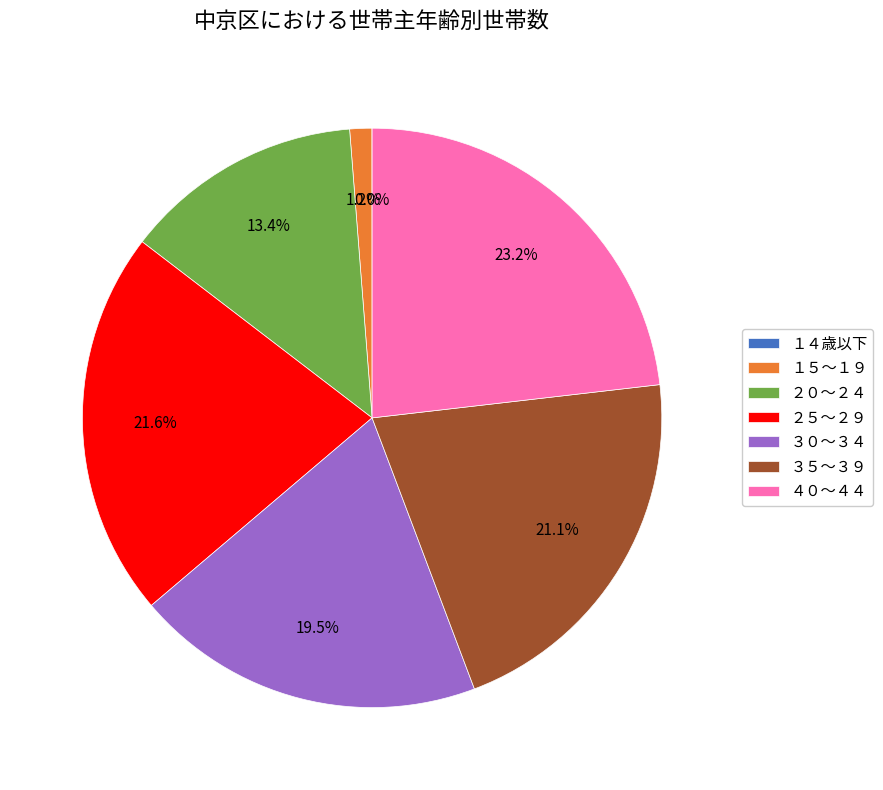

Which slice is the largest?

４０～４４